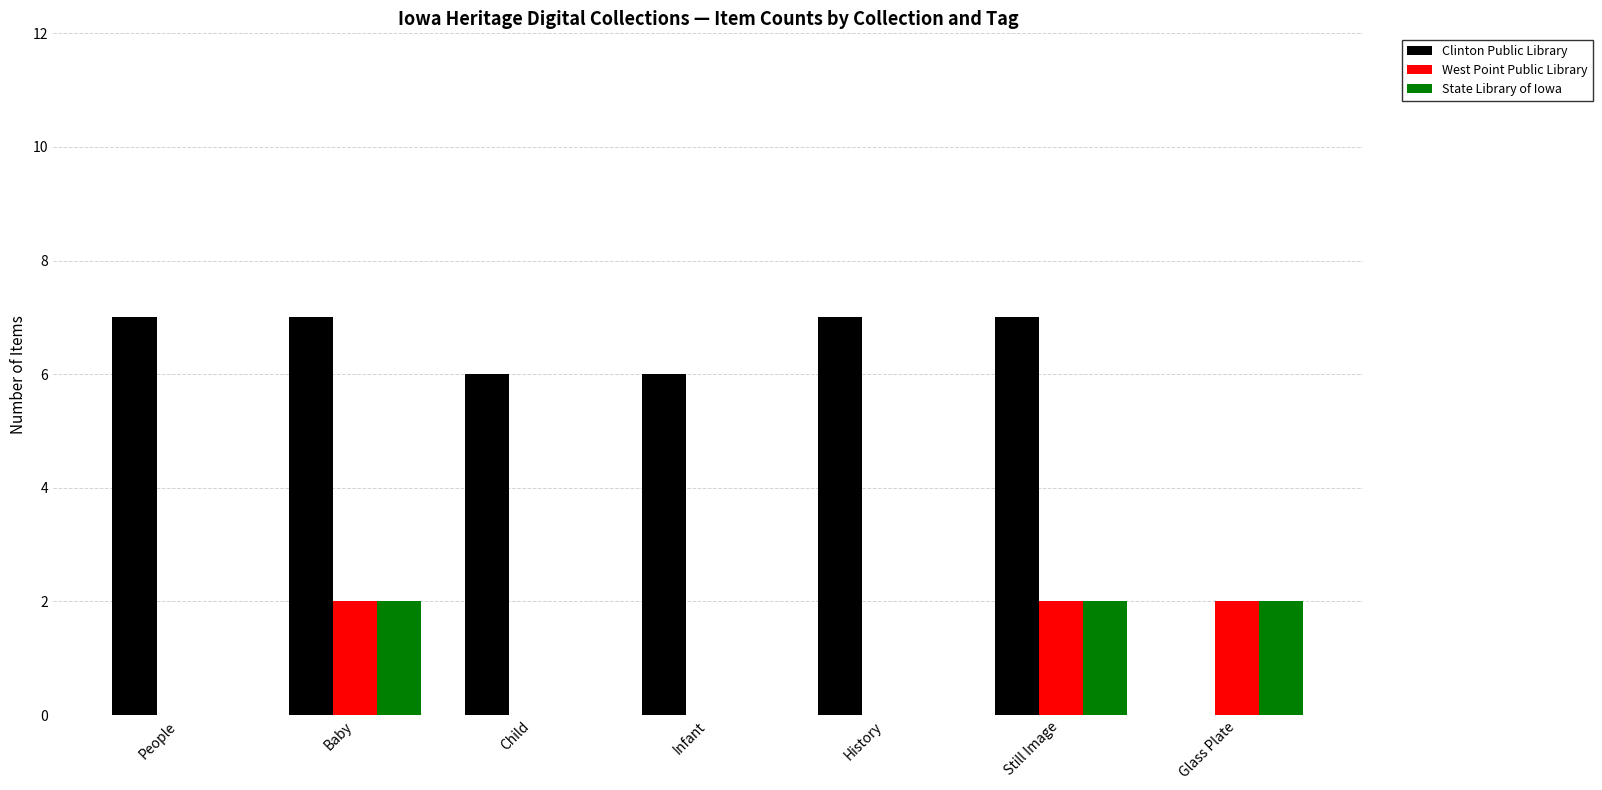

What is the sum of all Clinton Public Library values?

40